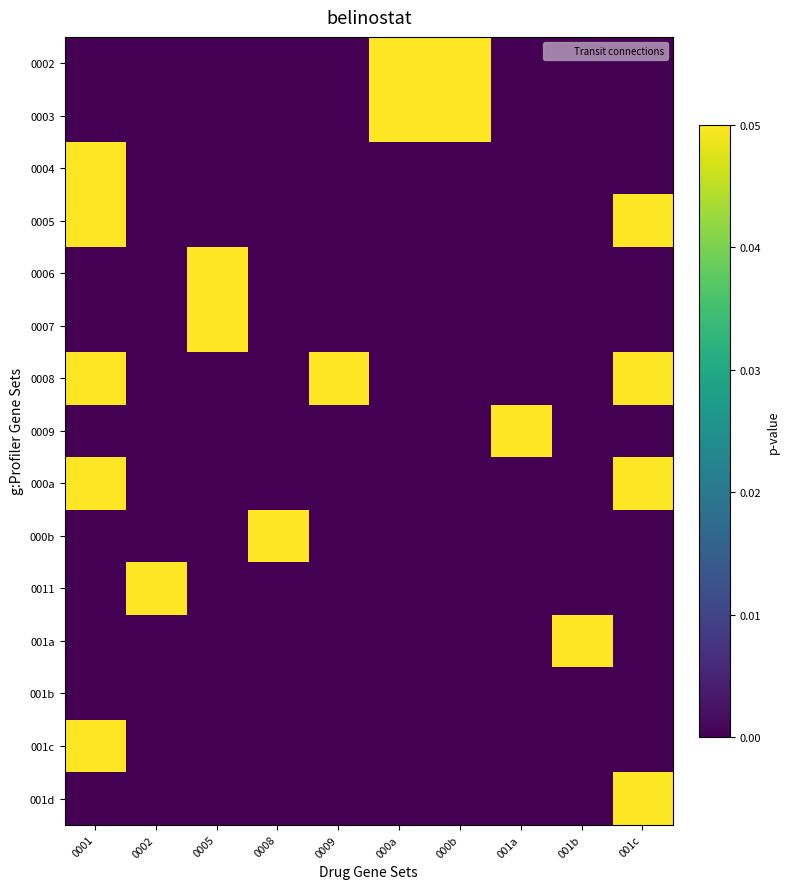

How many data points does each series have?

10